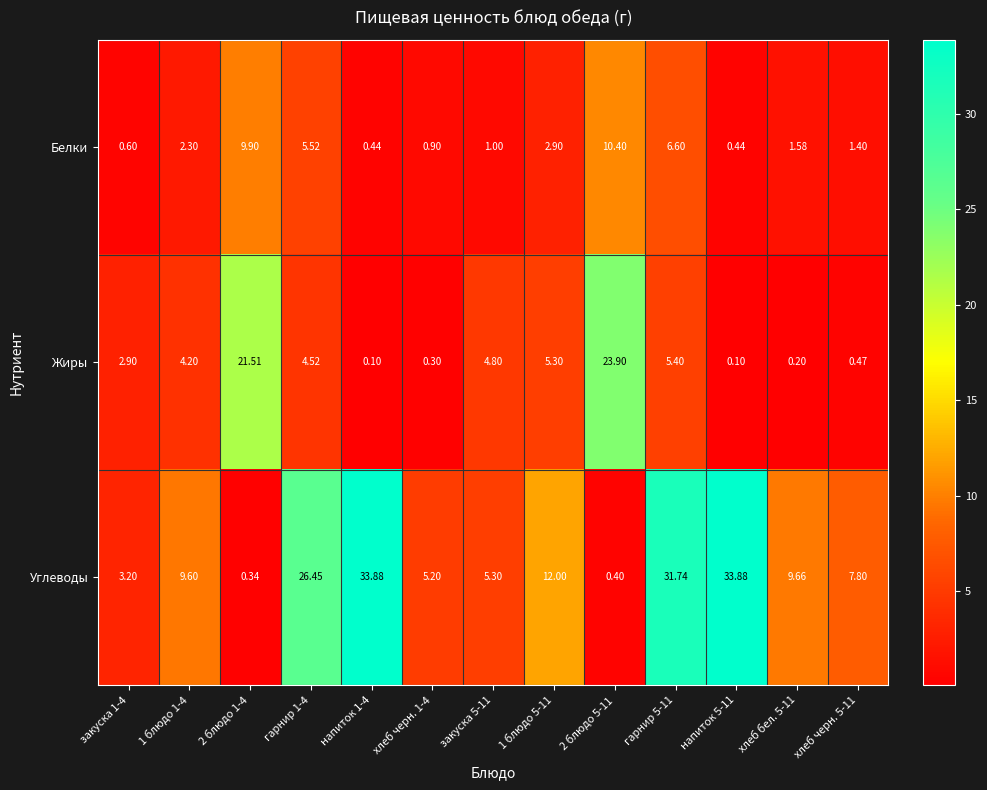

Which series changed the most between 2 блюдо 5-11 and хлеб бел. 5-11?

Жиры